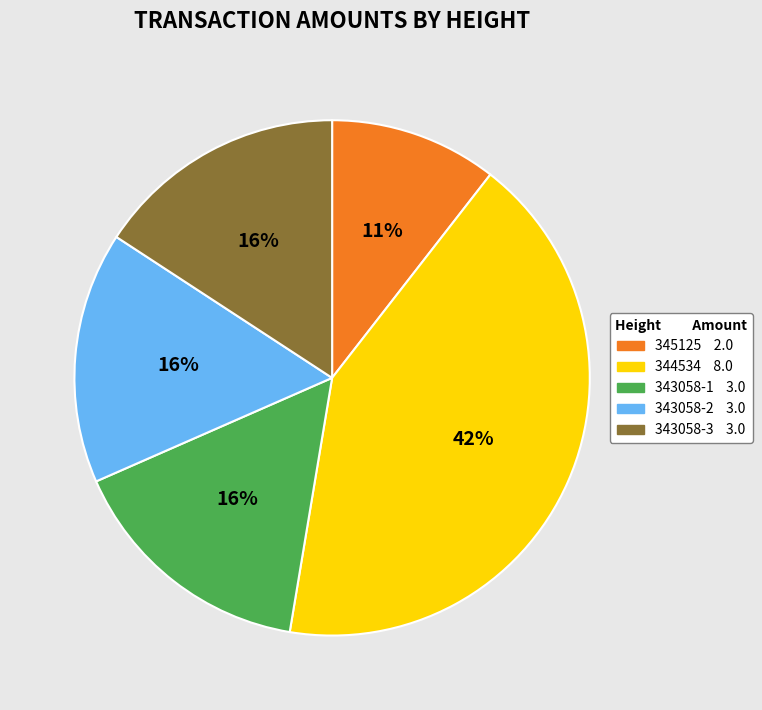

Which category has the smallest portion of the pie?

345125